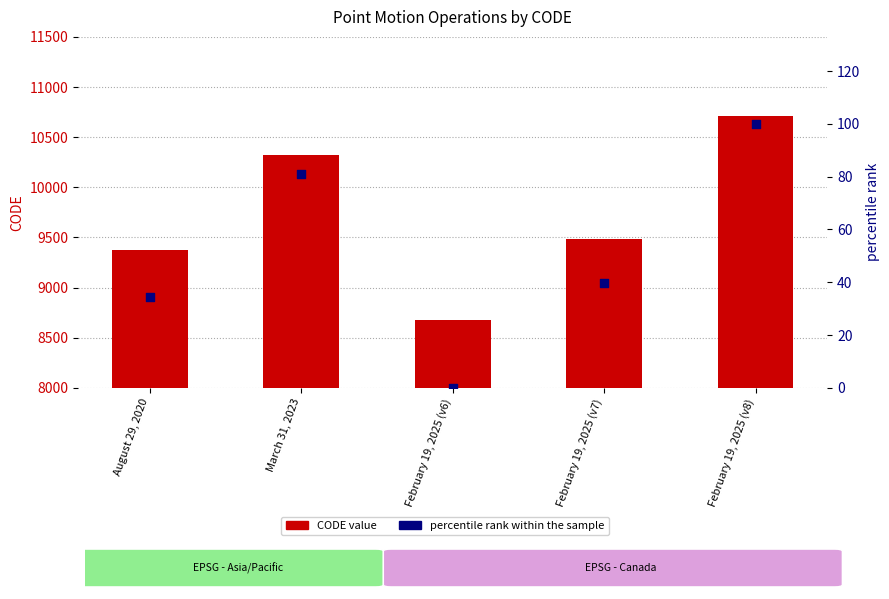

At how many categories does at least one series exceed 1497?

5